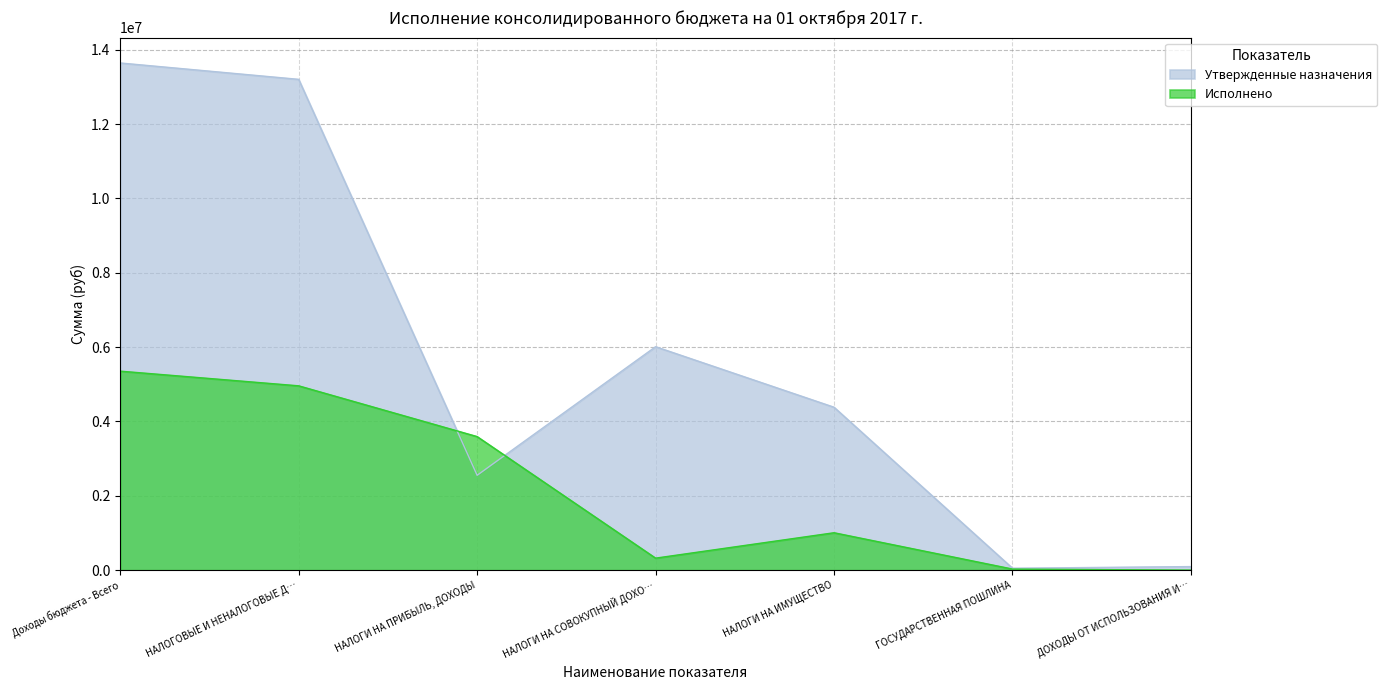

At which label does Исполнено reach its peak?

Доходы бюджета - Всего